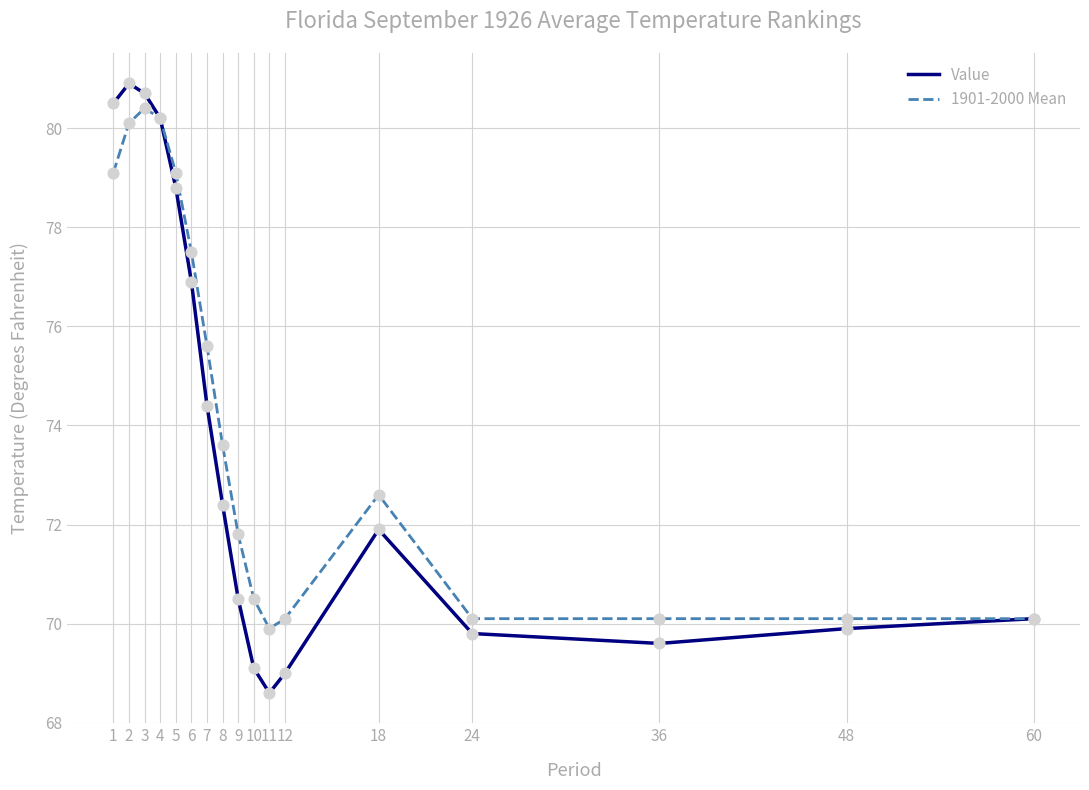

Is the value of 1901-2000 Mean at 4 greater than the value of Value at 12?

Yes